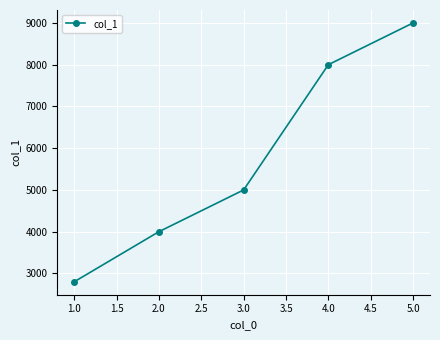

How many distinct data groups are displayed?

1